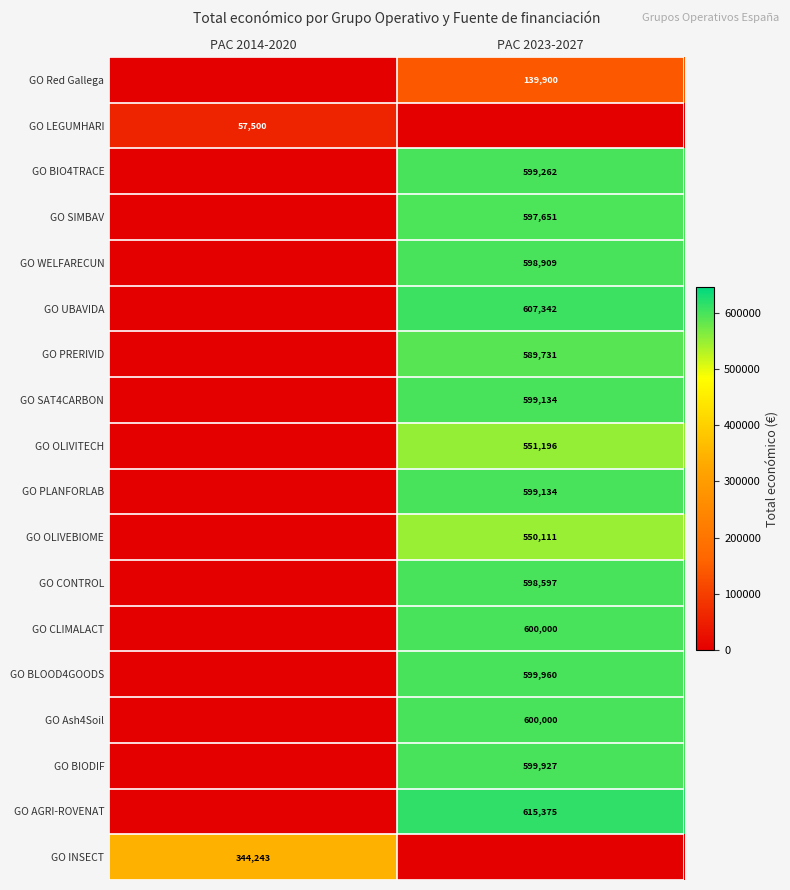

The value of GO CLIMALACT at PAC 2023-2027 is 1027637. True or false?

False